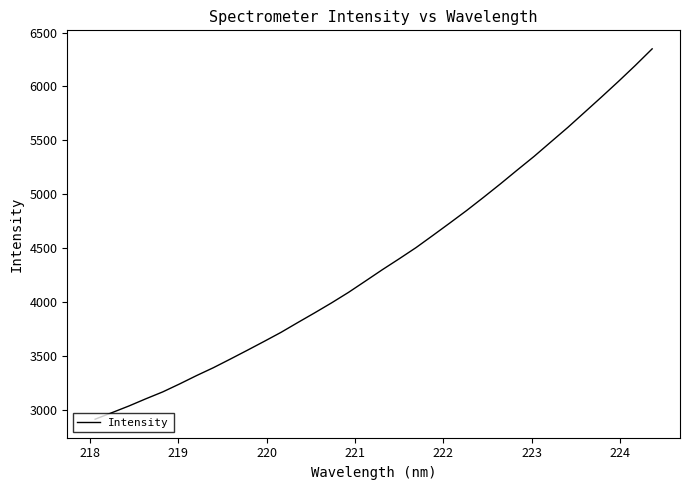

What is the minimum value shown in the chart?

2910.0